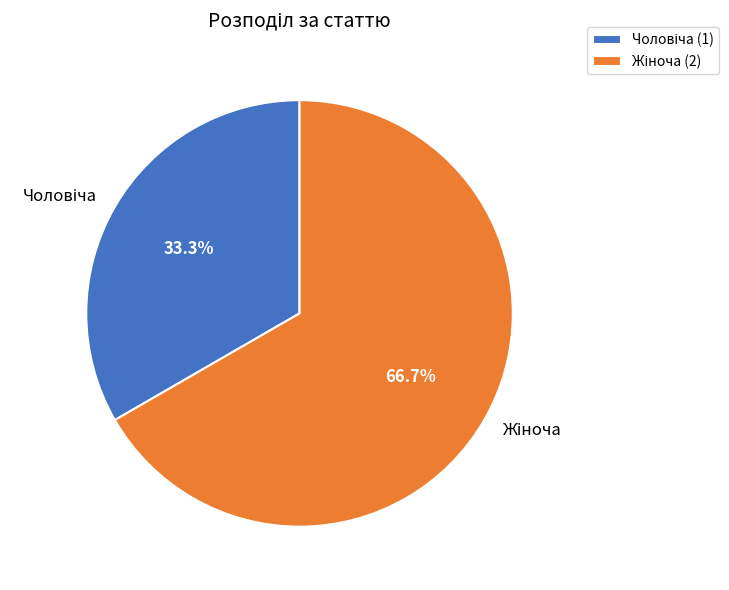

Is there a majority slice in this chart?

Yes